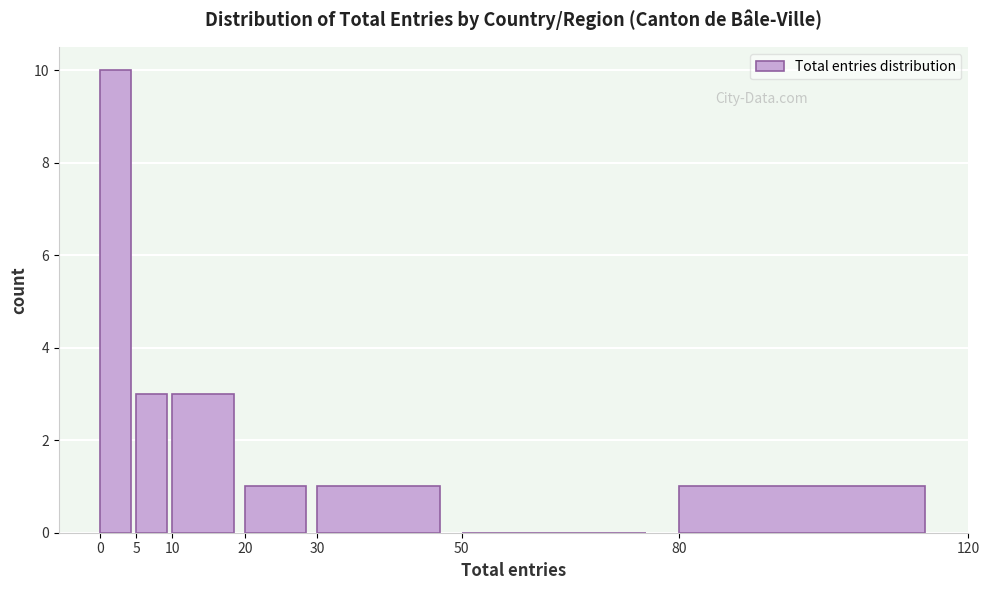

Reading left to right, transcribe this chart: for each bar, give the range it covers on the x-axis and its height. The values are not printed on the chart, so give them approximately, as read against the axis.

0 to 5: 10
5 to 10: 3
10 to 20: 3
20 to 30: 1
30 to 50: 1
50 to 80: 0
80 to 120: 1